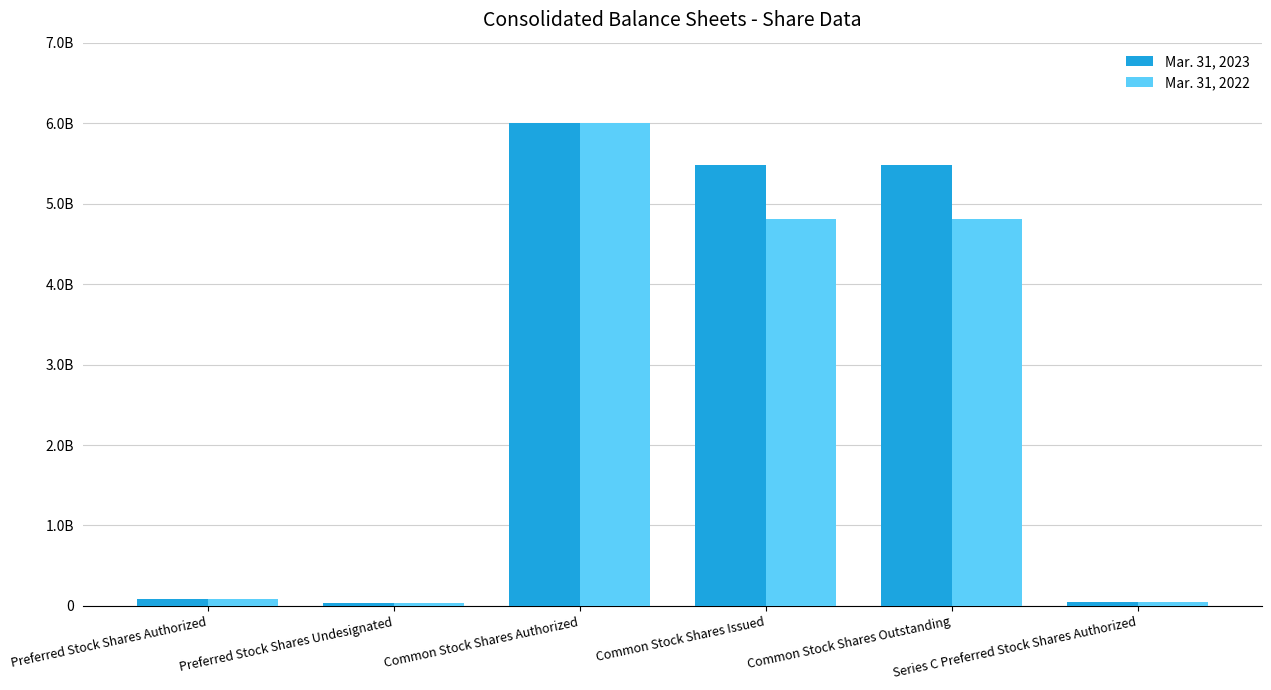

Does the chart contain any negative values?

No